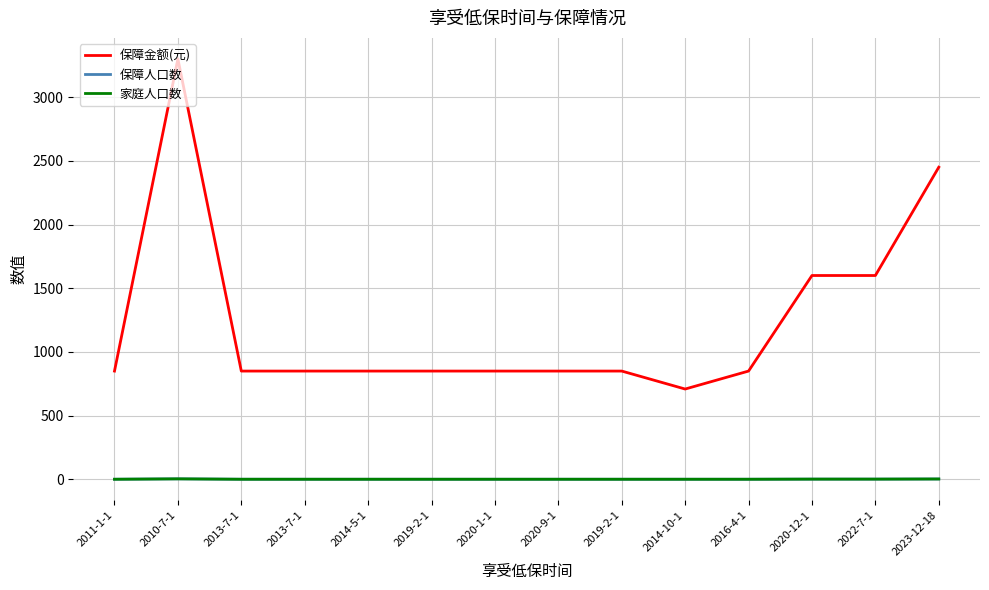

Does the chart display data point markers on the line(s)?

No